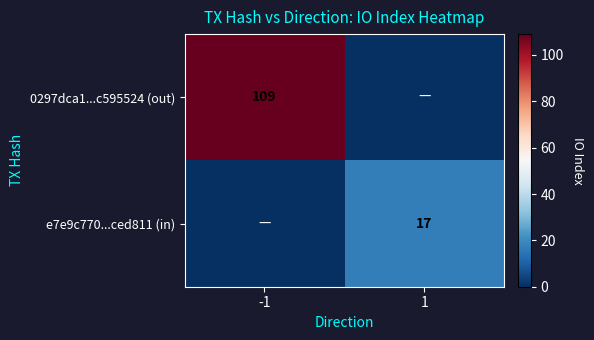

Between -1 and 1, which is larger?

-1